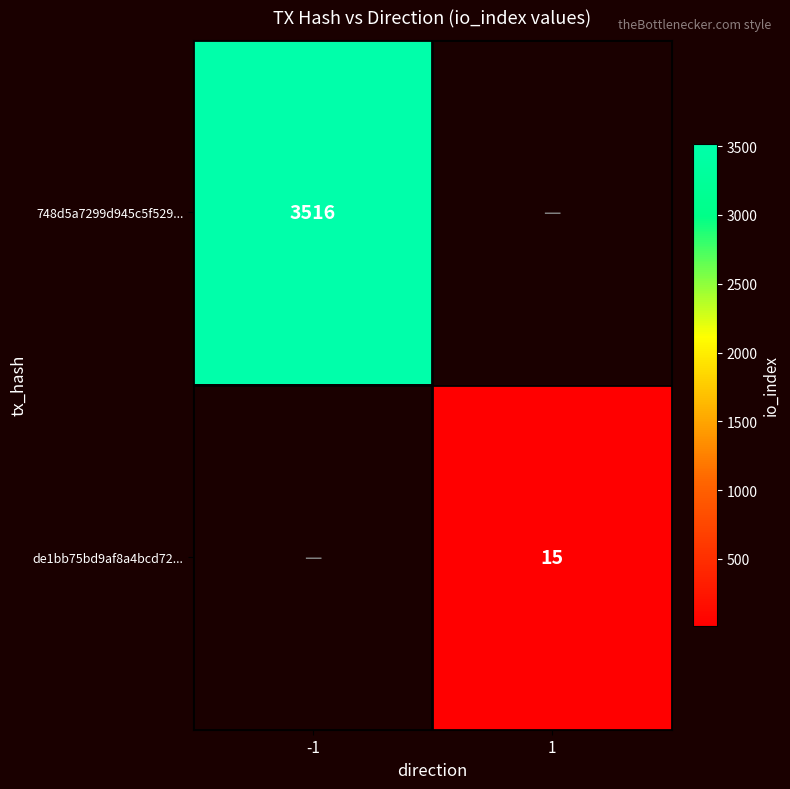

Which category has the lowest value across all series?

1